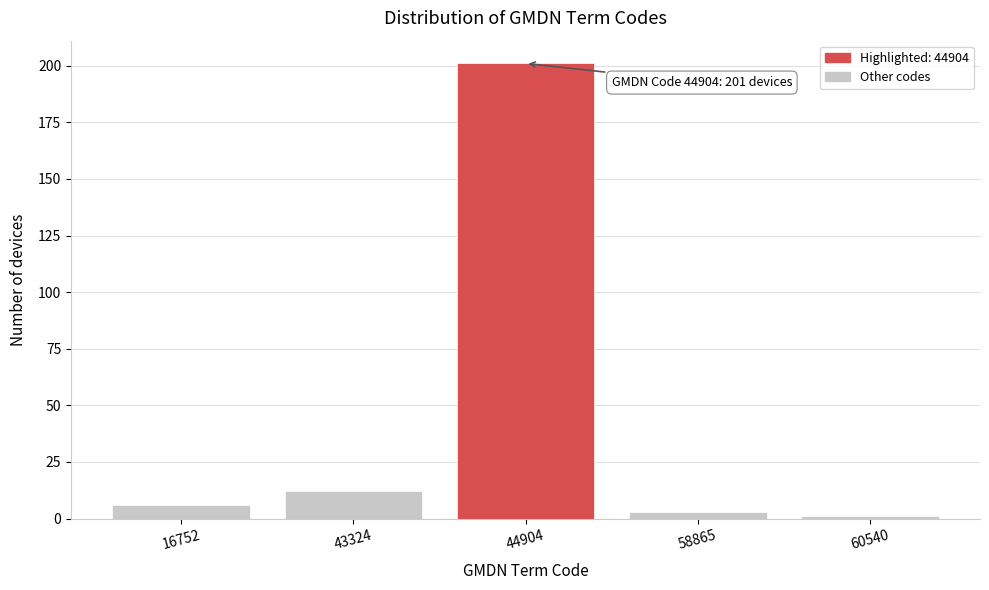

Reading right to left, transcribe all the data shown in this chart.

60540=1	58865=3	44904=201	43324=12	16752=6